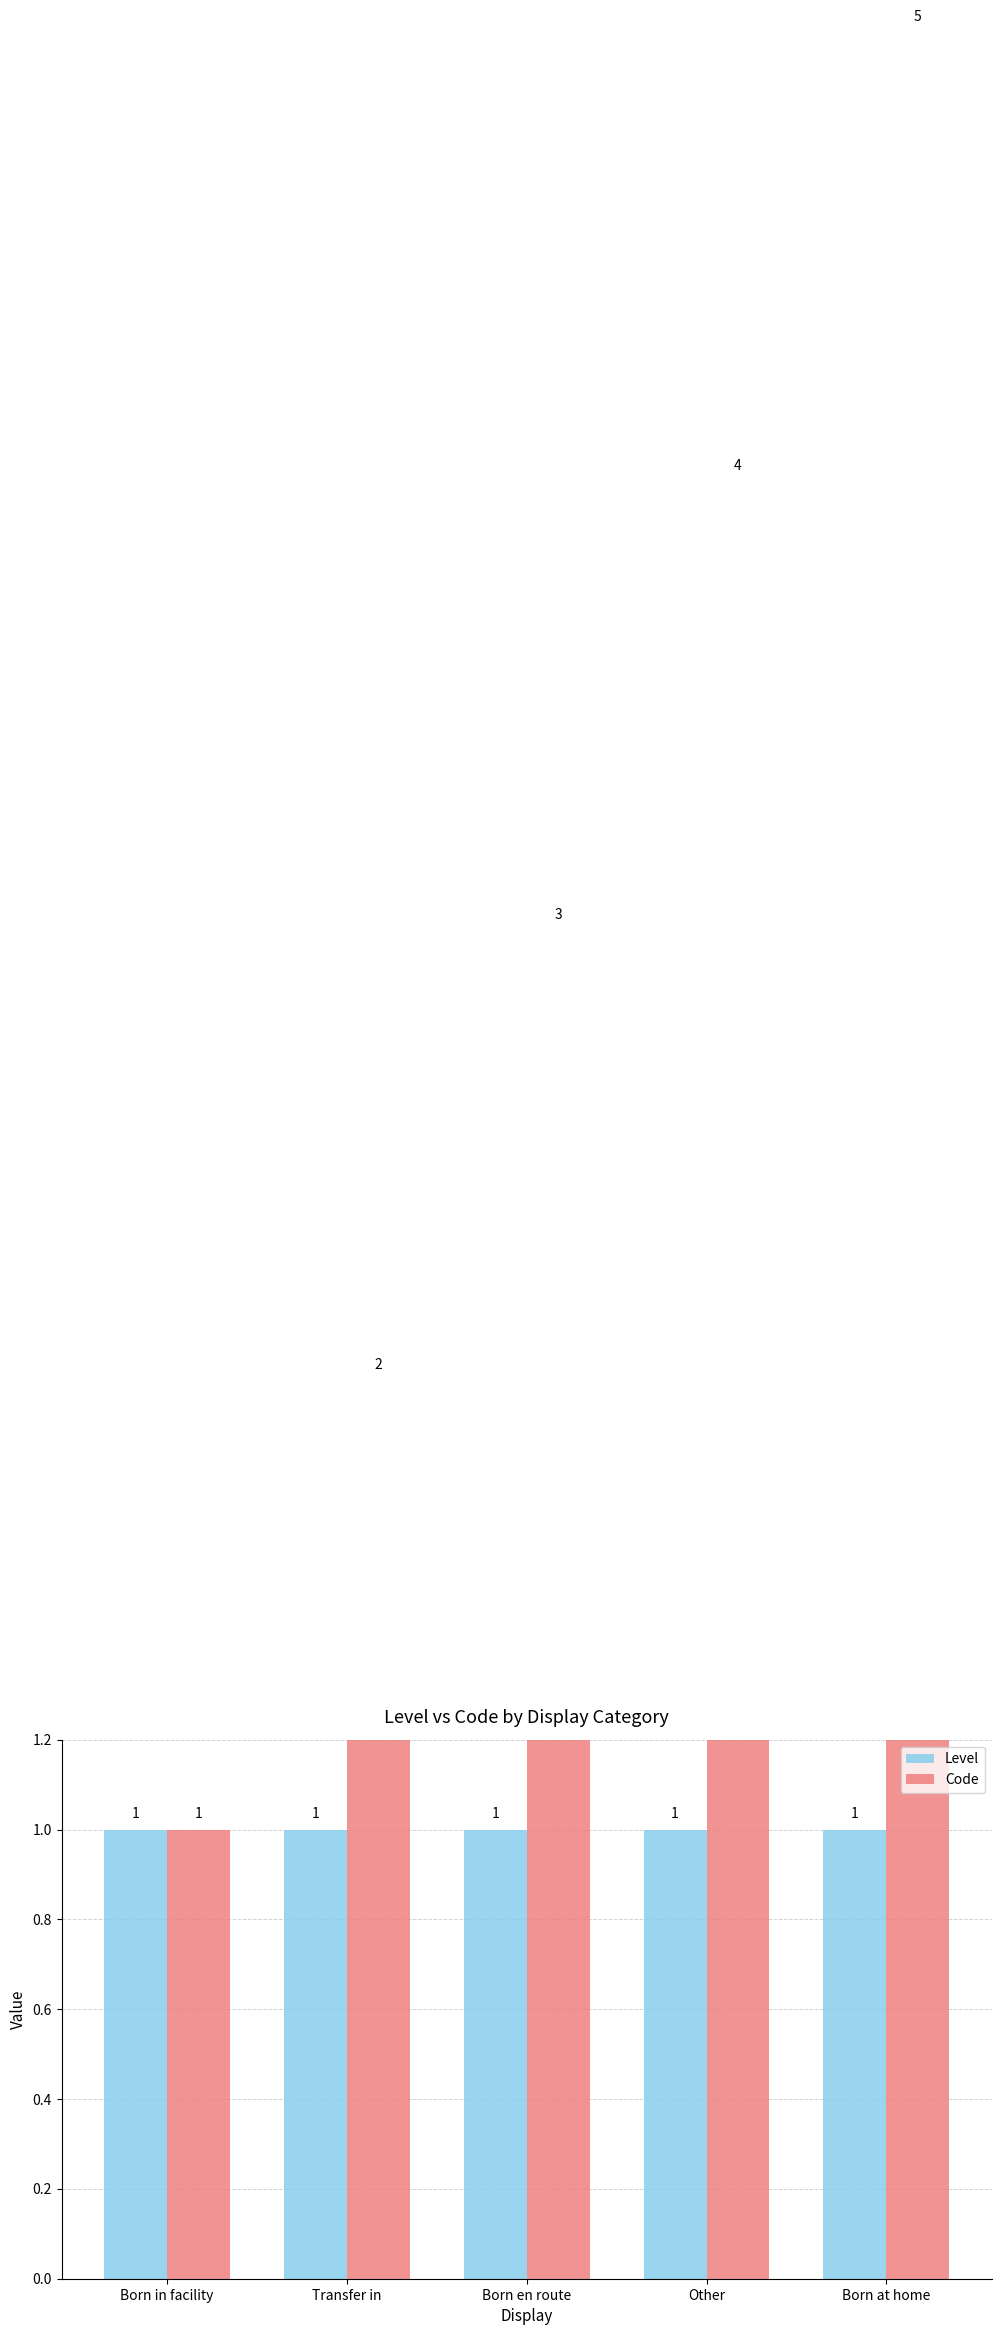

Is it true that Level equals 1 at Born in facility?

False